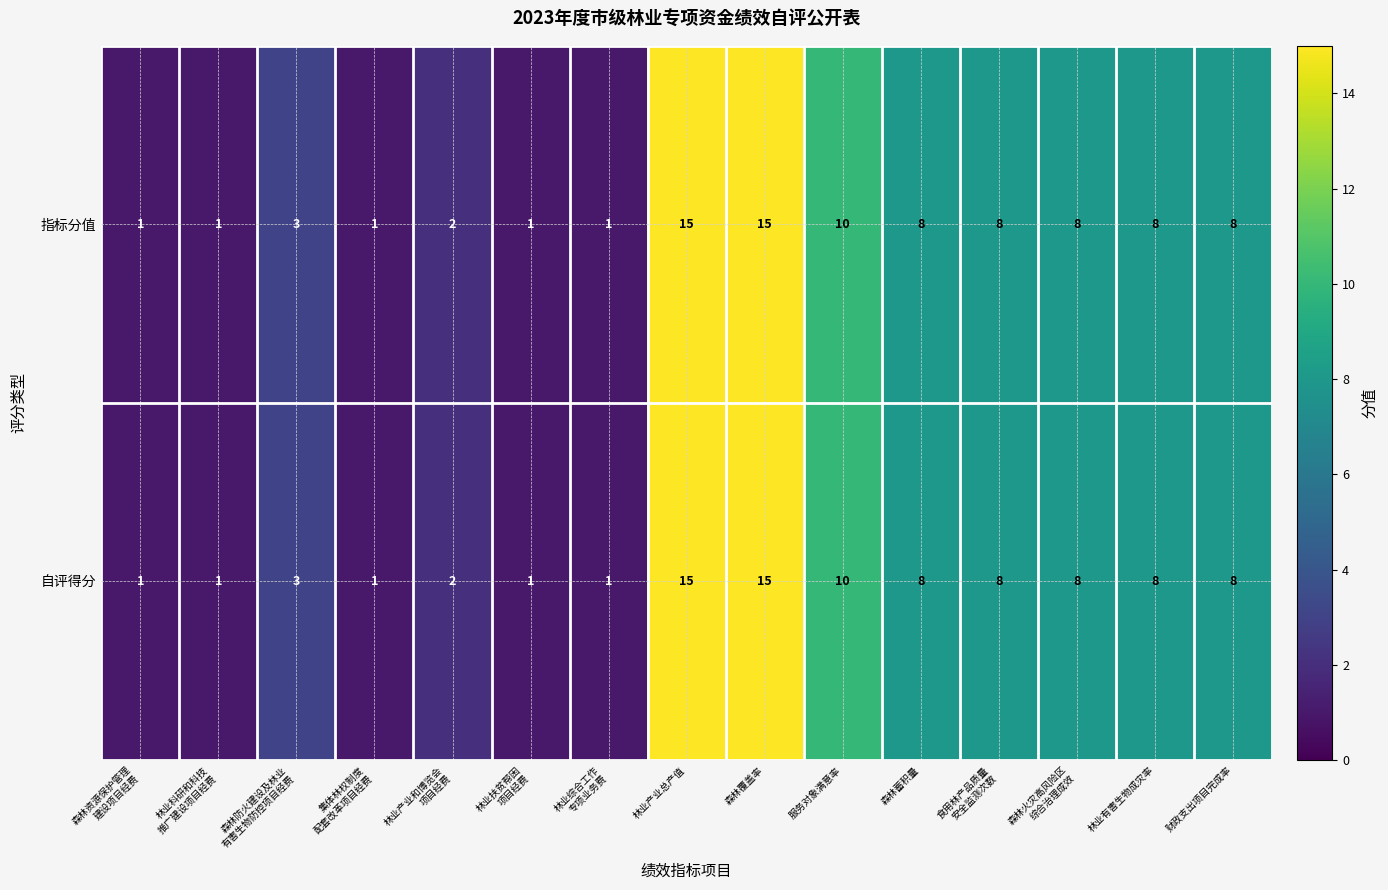

Reading left to right, extract all data points from this chart.

指标分值: 1	1	3	1	2	1	1	15	15	10	8	8	8	8	8
自评得分: 1	1	3	1	2	1	1	15	15	10	8	8	8	8	8